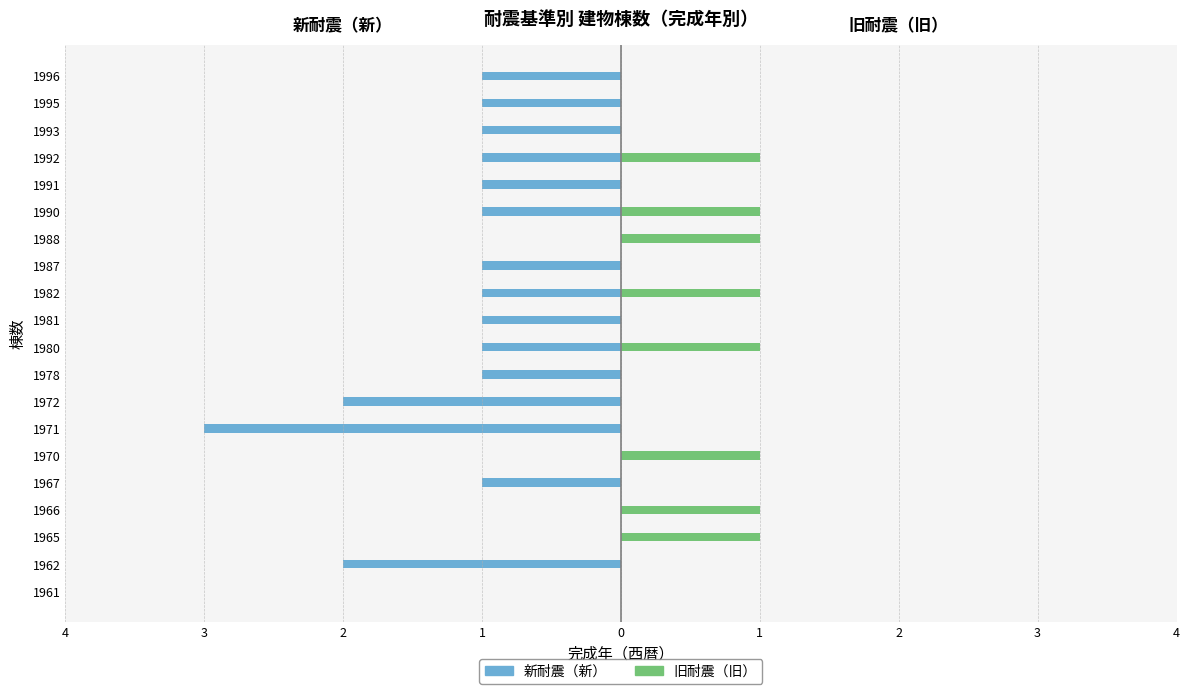

How many bars are there in each group?

2